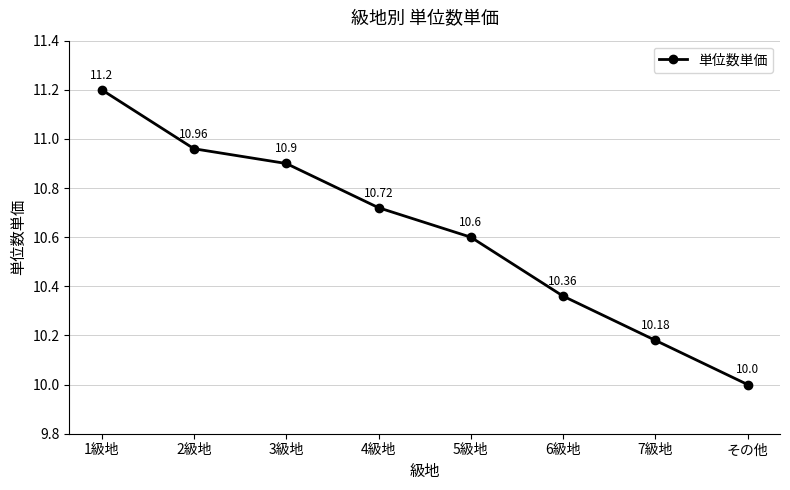

At which label is the value closest to 10?

その他